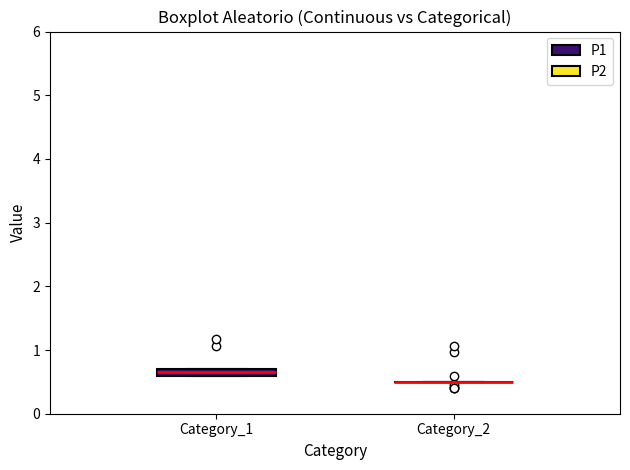

Where is the upper edge of the box for Category_1 on the y-axis? The values are not printed on the chart, so give them approximately, as read against the axis.

0.7